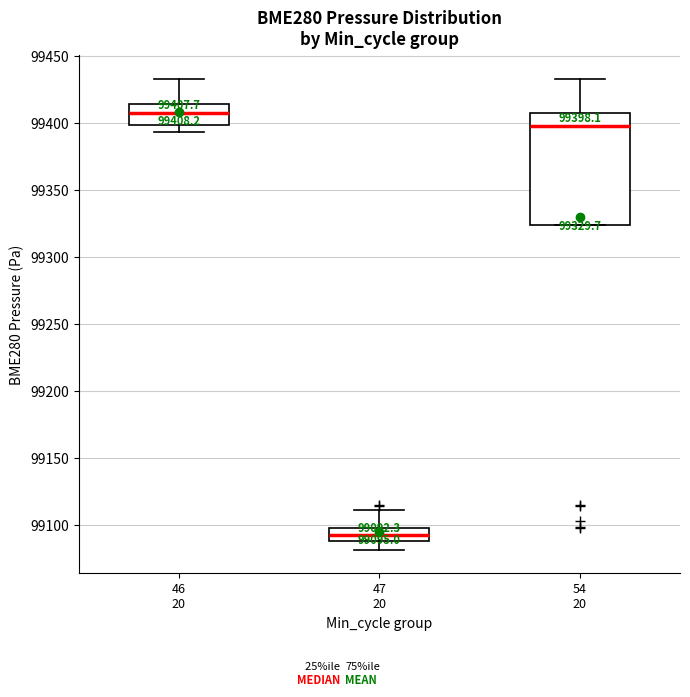

Which box's median line is the highest?

46 20